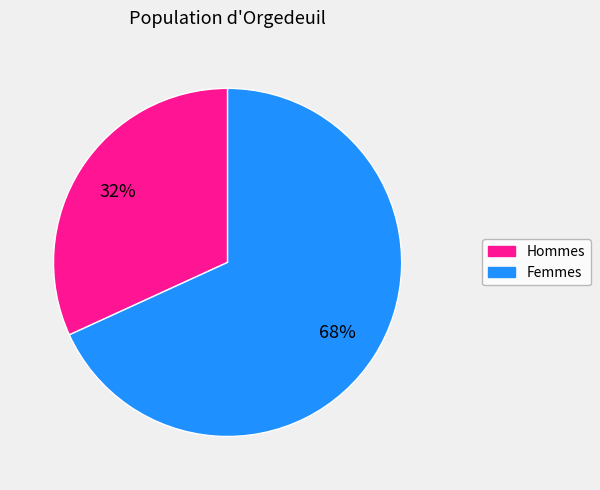

How many slices are in this pie chart?

2